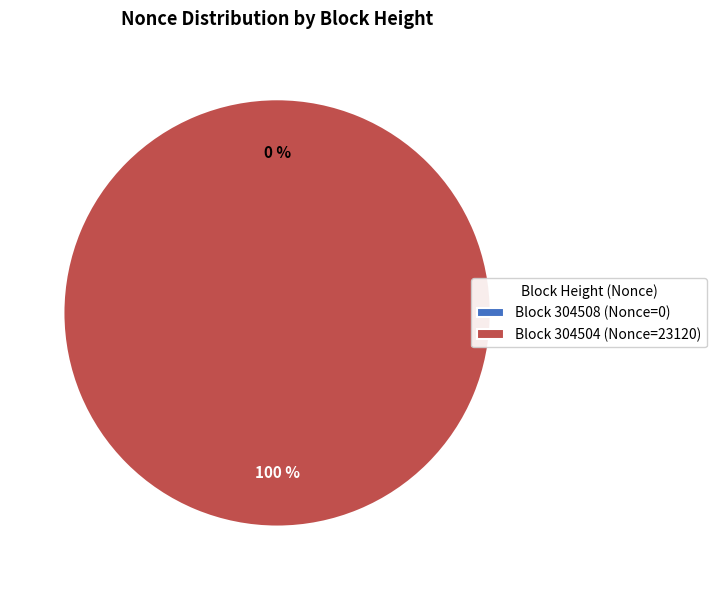

What percentage is the 304504 slice, to the nearest percent?

100%